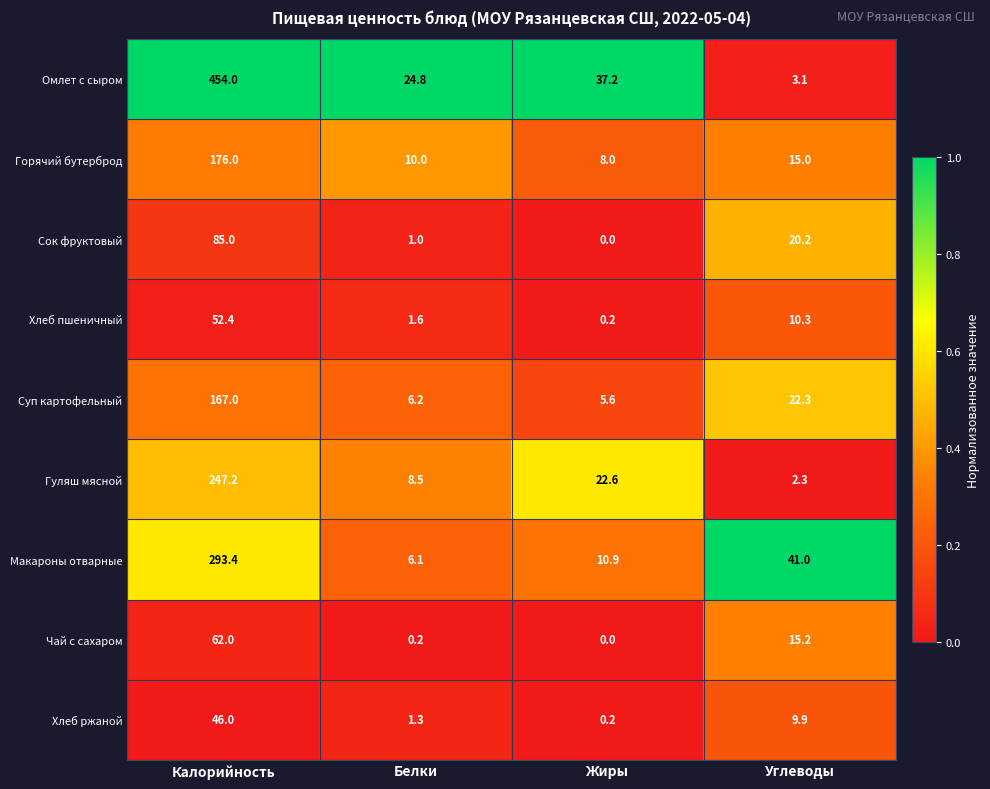

At which label does Чай с сахаром reach its minimum?

Жиры